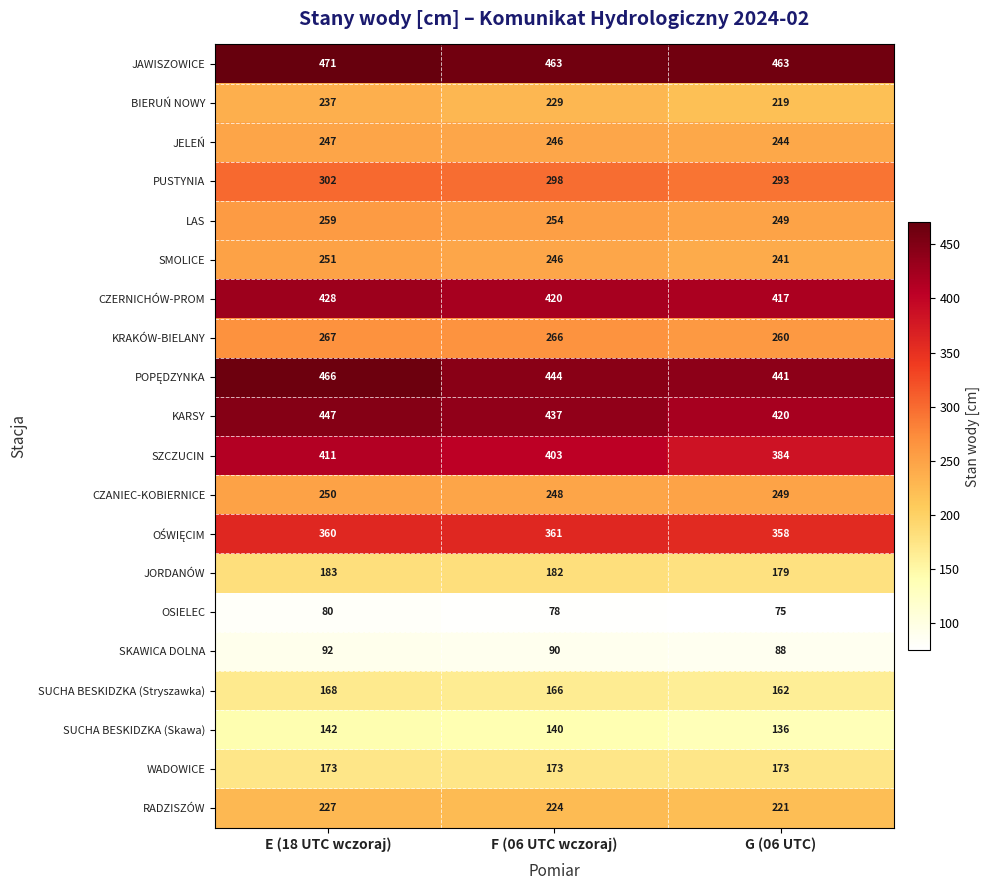

Count the RADZISZÓW values in the range 221 to 227.

3